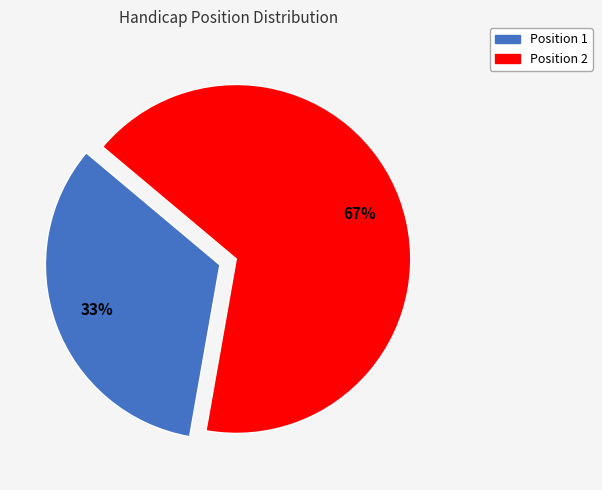

Is there any slice that represents more than half of the pie?

Yes